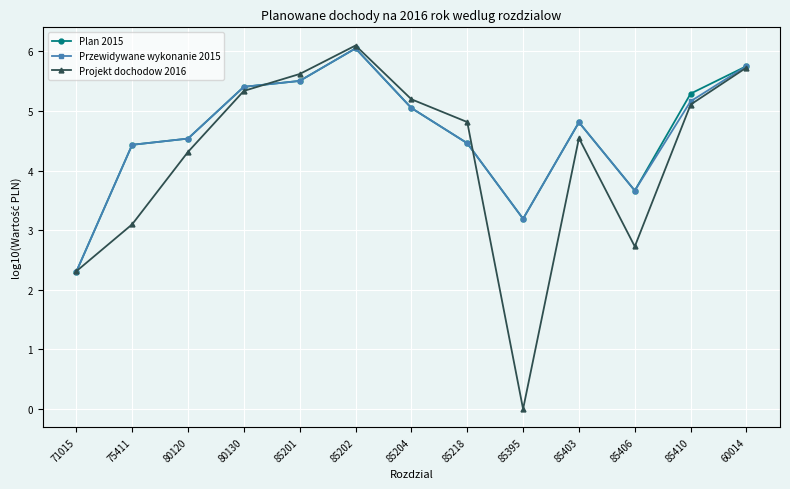

At which category does the chart reach its peak across all series?

85202